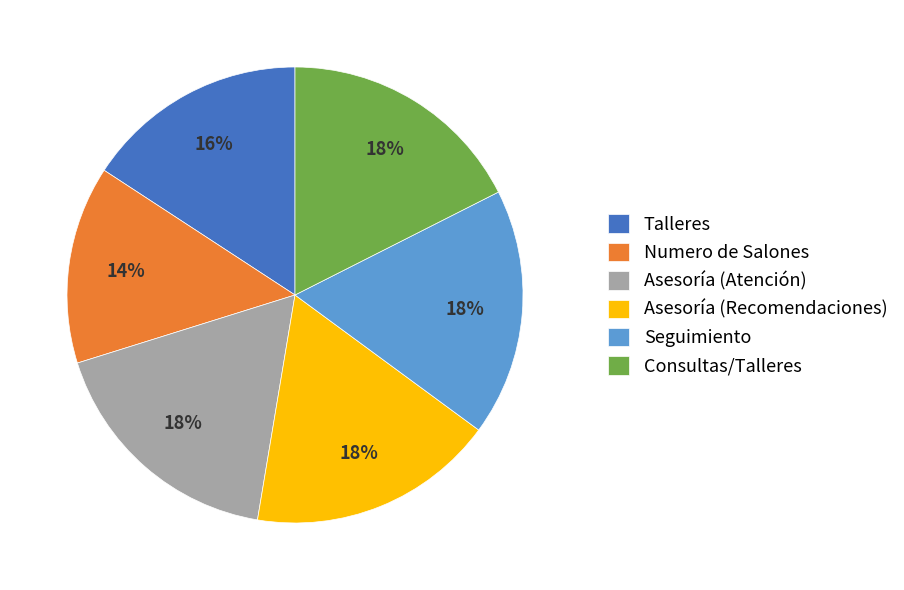

True or false: Consultas/Talleres accounts for 18% of the total.

True